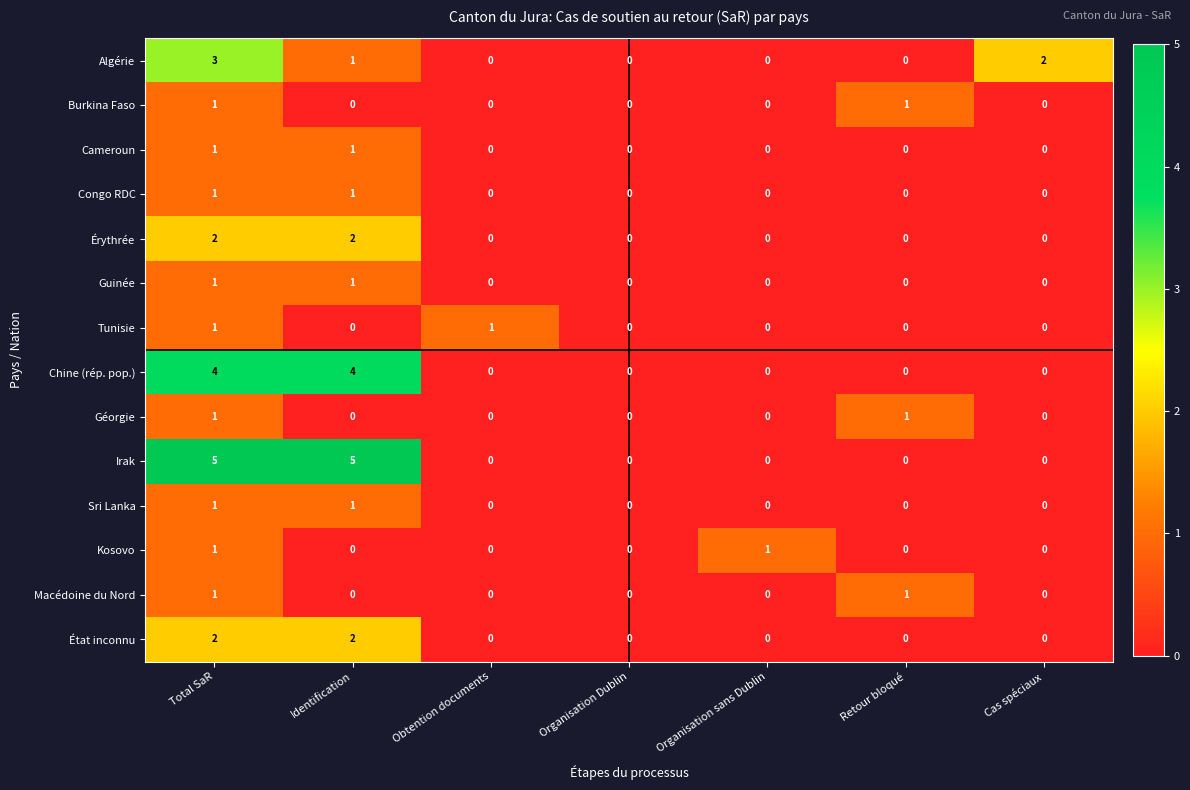

What is the maximum value shown in the chart?

5